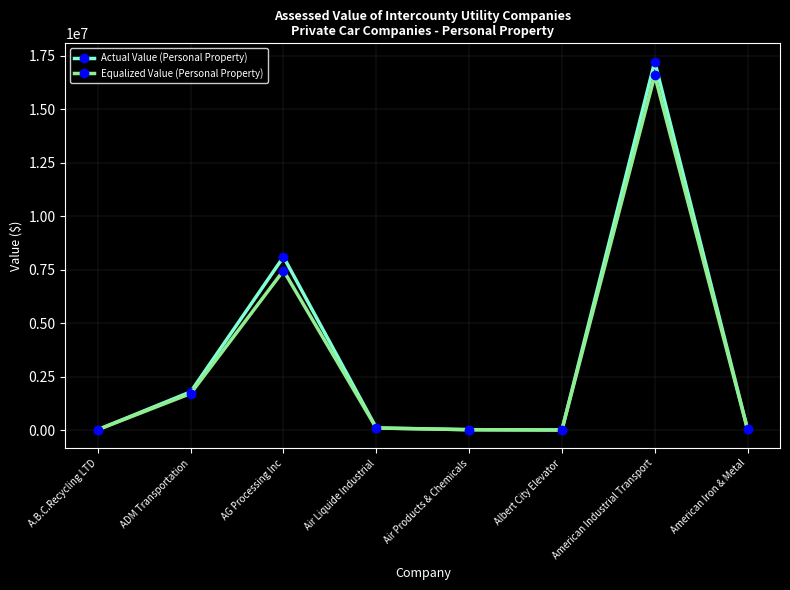

What position from the right is Air Products & Chemicals?

4